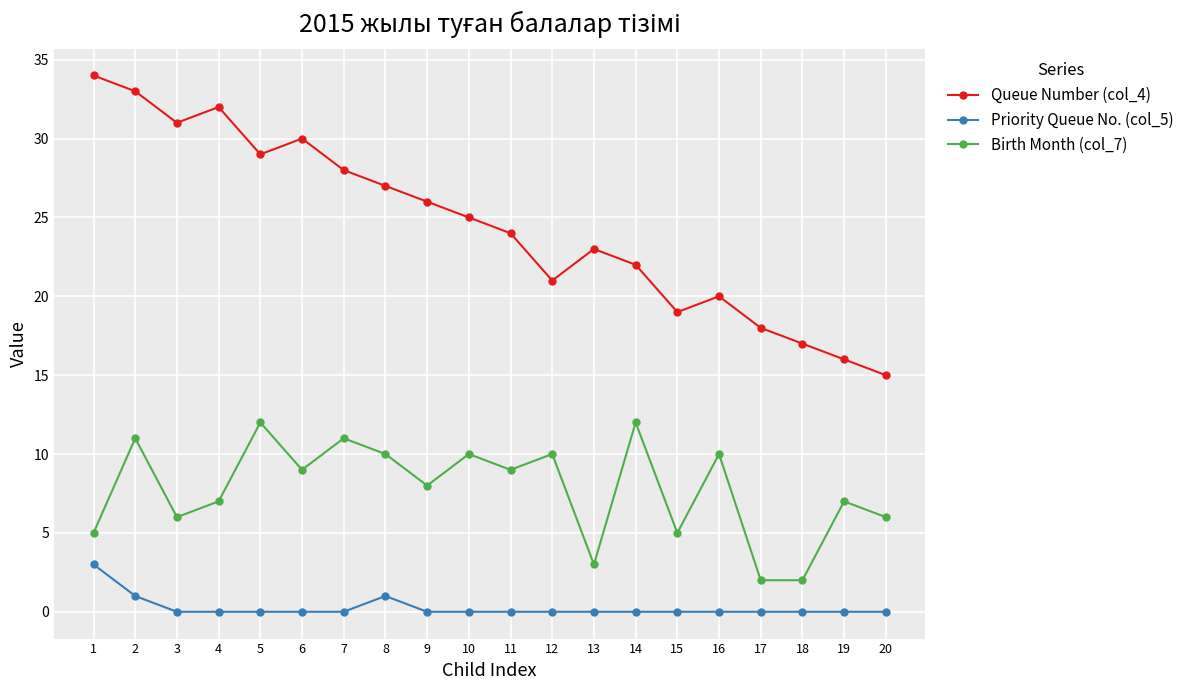

True or false: Birth Month (col_7) has more than 2 interior local peaks.

True